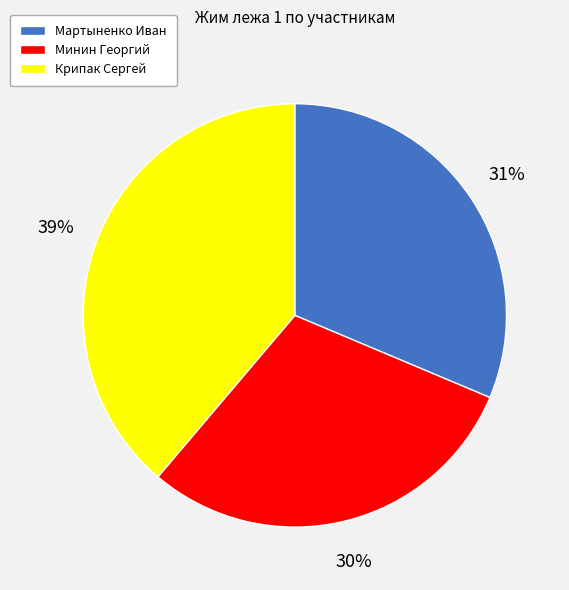

Which has a higher value, Минин Георгий or Крипак Сергей?

Крипак Сергей